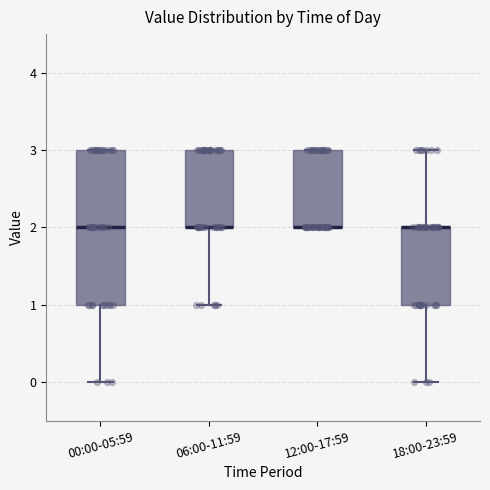

Reading left to right, read every box against the y-axis: the position of its median line, the range the box covers, and the ends of its whiskers. The values are not printed on the chart, so give them approximately, as read against the axis.

00:00-05:59: median 2, box 1 to 3, whiskers 0 to 3
06:00-11:59: median 2 (drawn on the box's lower edge), box 2 to 3, whiskers 1 to 3
12:00-17:59: median 2 (drawn on the box's lower edge), box 2 to 3, whiskers 2 to 3
18:00-23:59: median 2 (drawn on the box's upper edge), box 1 to 2, whiskers 0 to 3